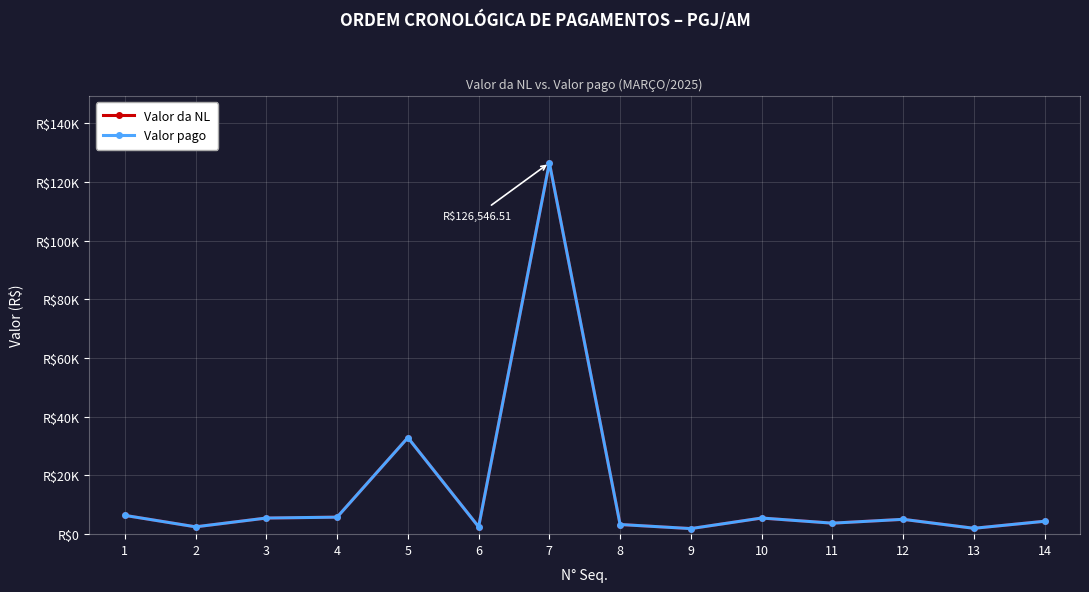

Does the chart have visible grid lines?

Yes